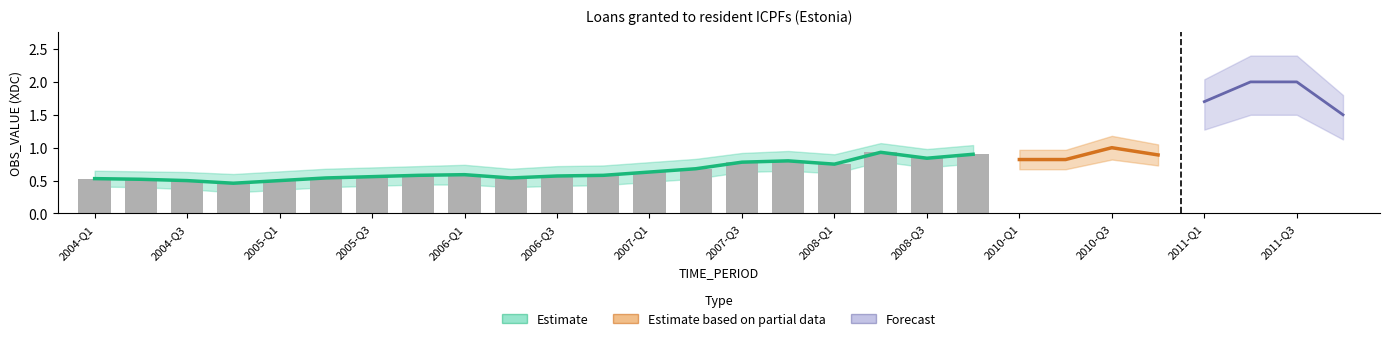

How many Loans granted to resident ICPFs values are between 0 and 1?

20